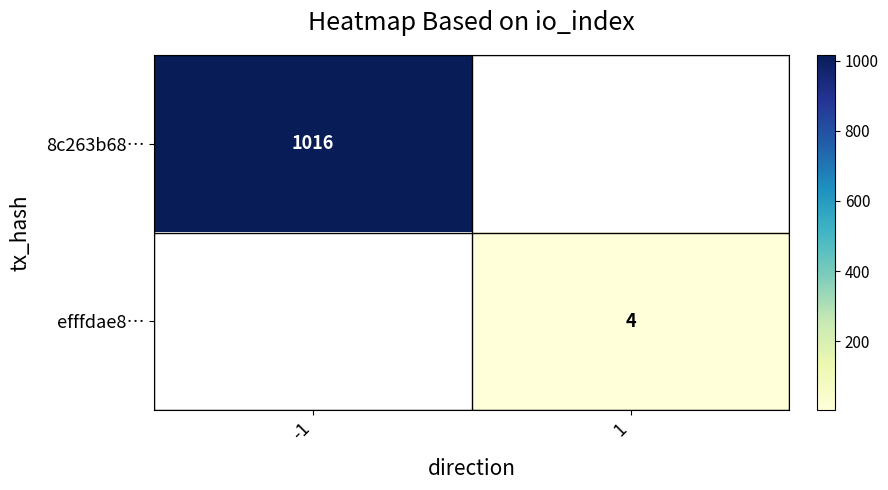

Is the value of efffdae8… at 1 greater than the value of 8c263b68… at -1?

No